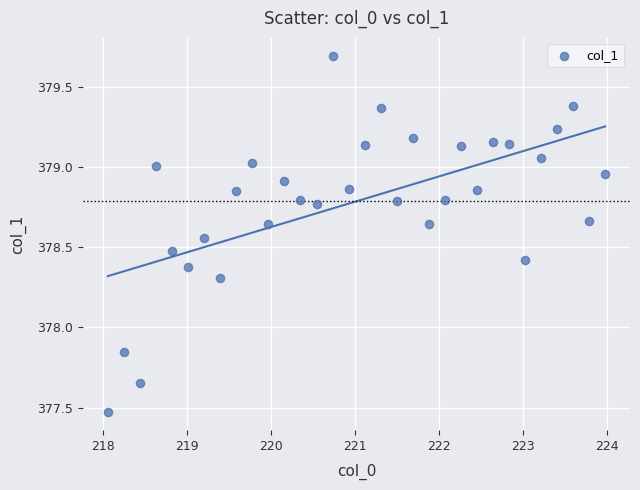

What is the range of Y values (max minus min)?

2.2